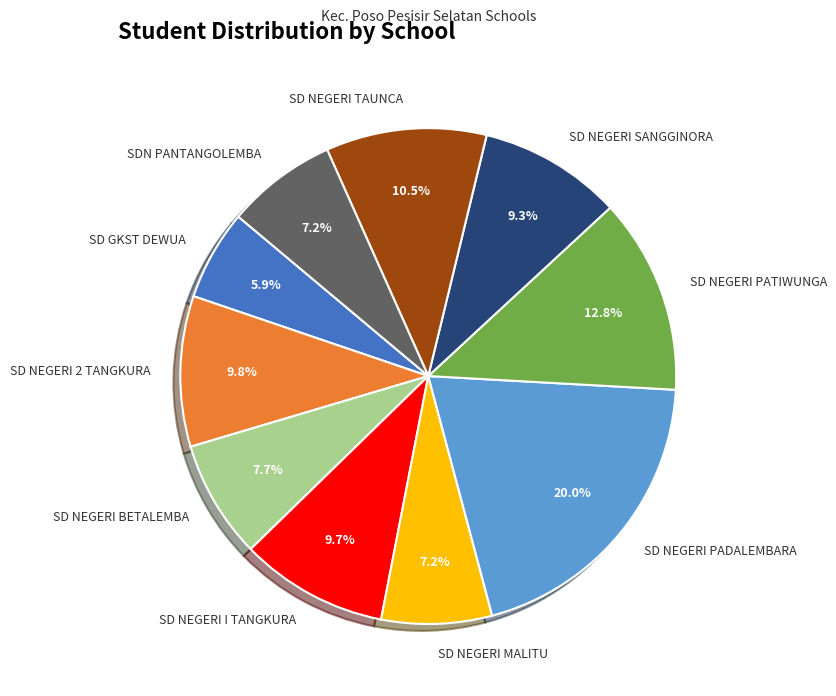

Is the sum of SD NEGERI MALITU and SD NEGERI BETALEMBA greater than half?

No